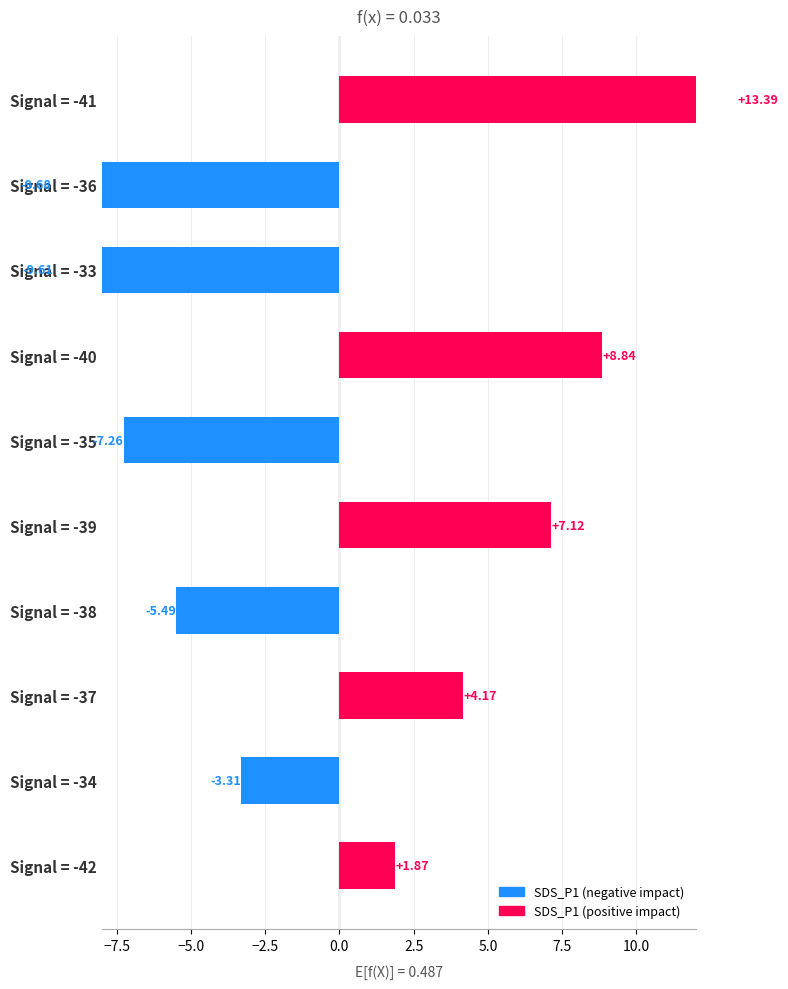

How many values are below zero?

5